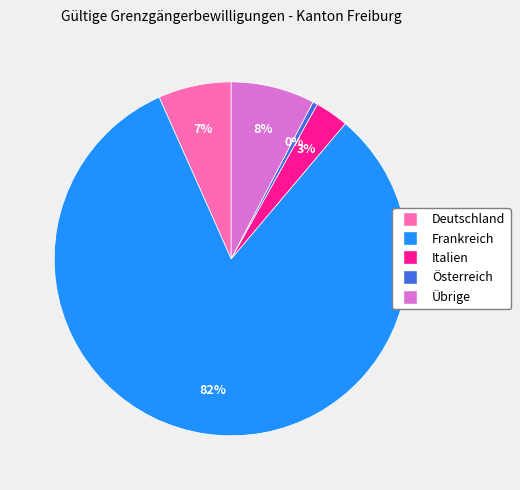

To the nearest percent, what is the difference between the Übrige and Deutschland slice percentages?

1%